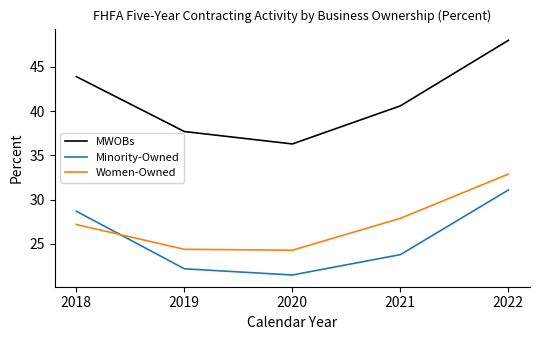

What is the approximate value of Minority-Owned at 2021?

23.8